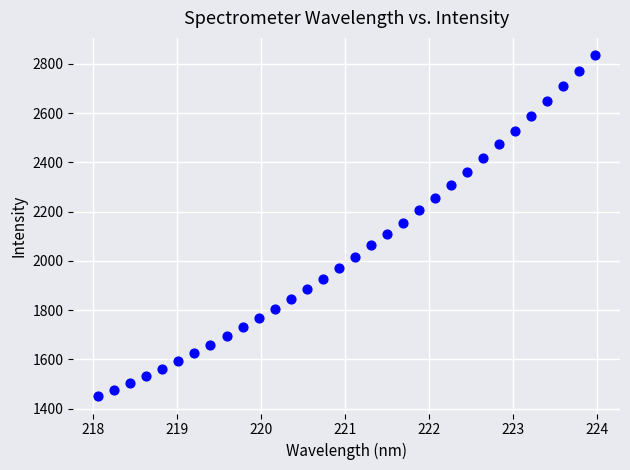

What is the range of Y values (max minus min)?

1386.2